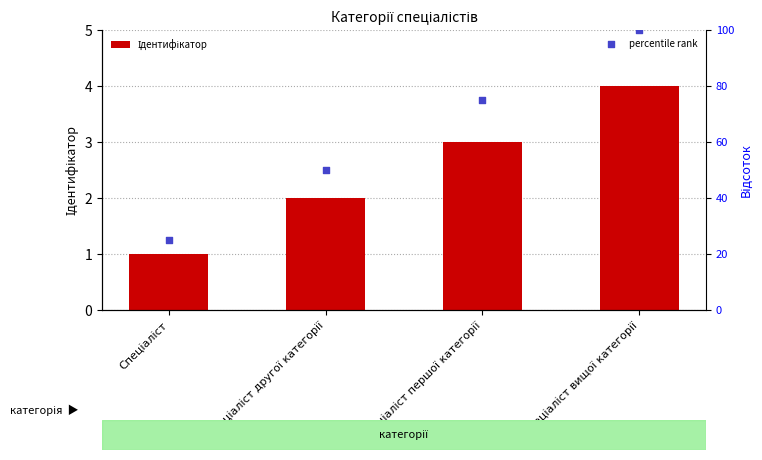

What is the total value across all series at Спеціаліст?

26